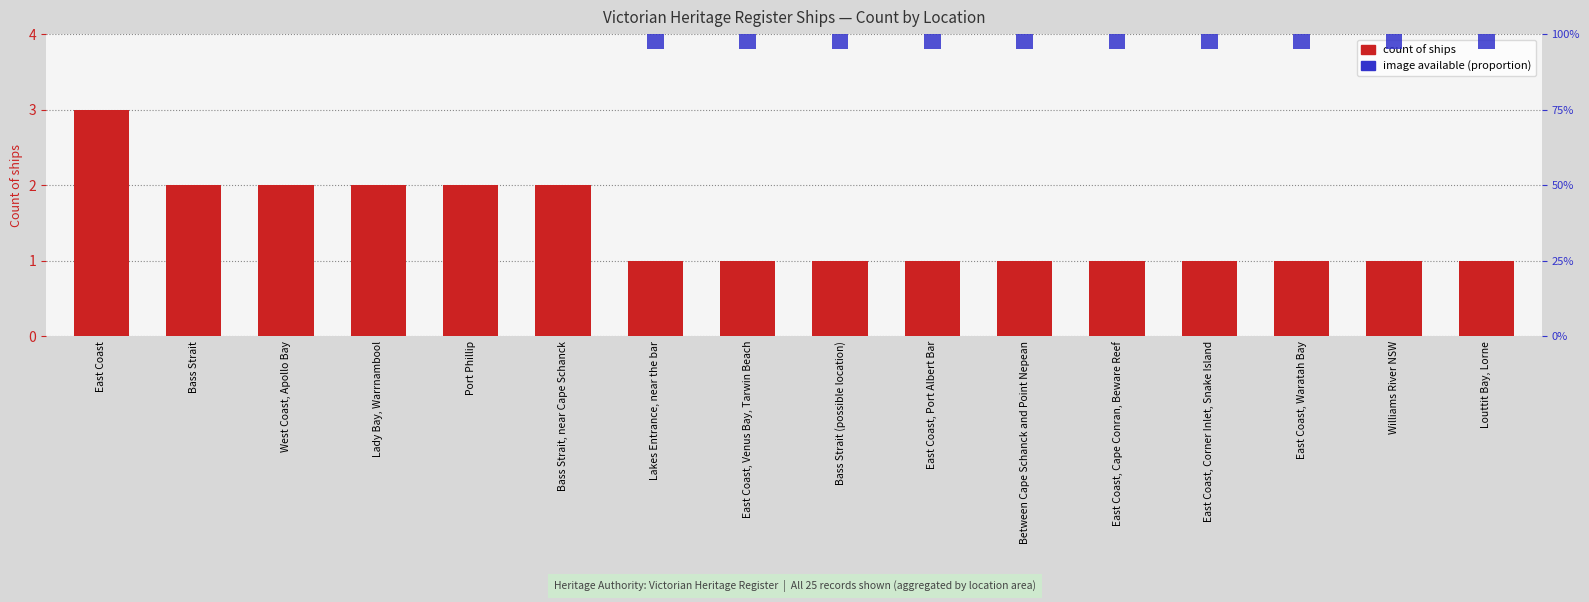

Is it true that count of ships equals 1.0 at East Coast, Venus Bay, Tarwin Beach?

True